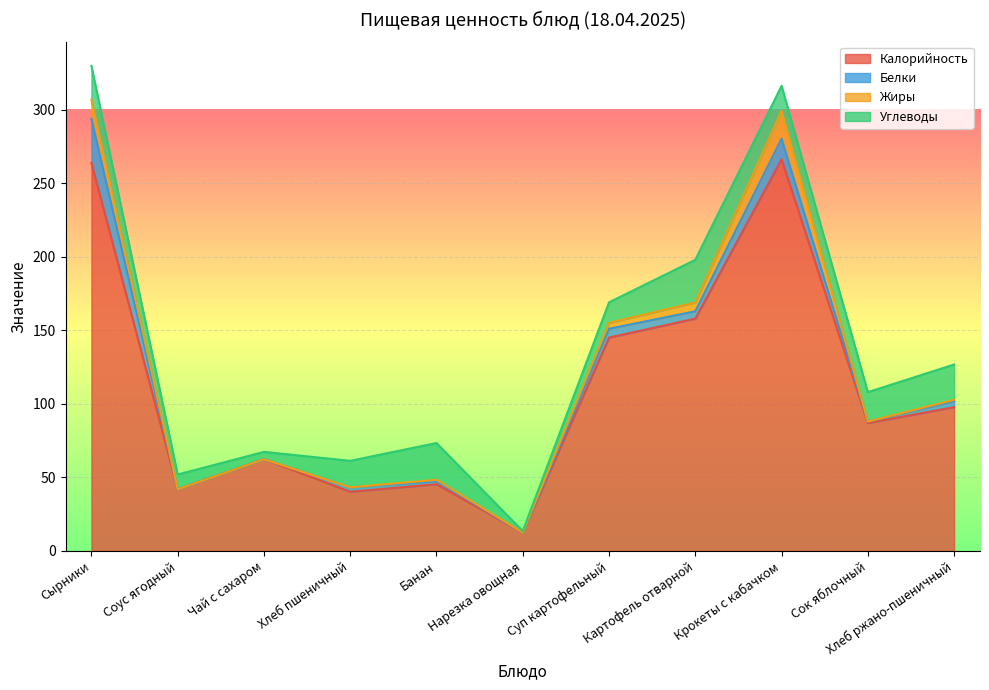

How many lines are shown in the chart?

4